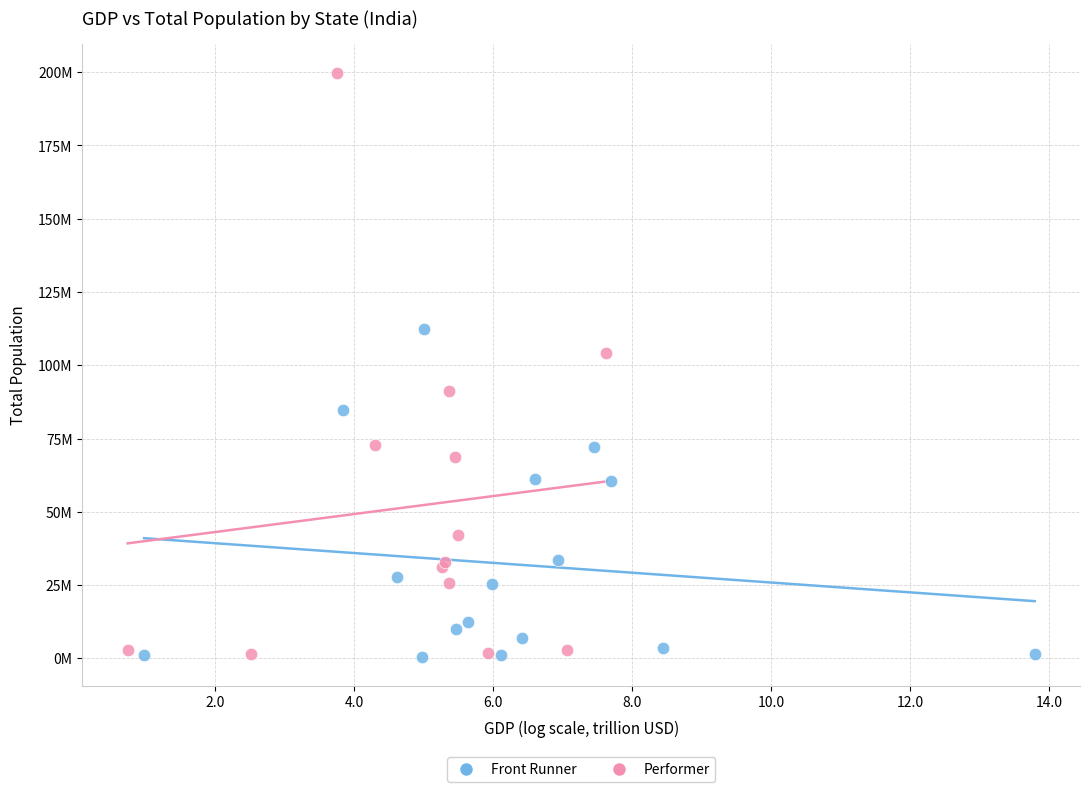

What are all the series names shown in the legend?

Front Runner, Performer